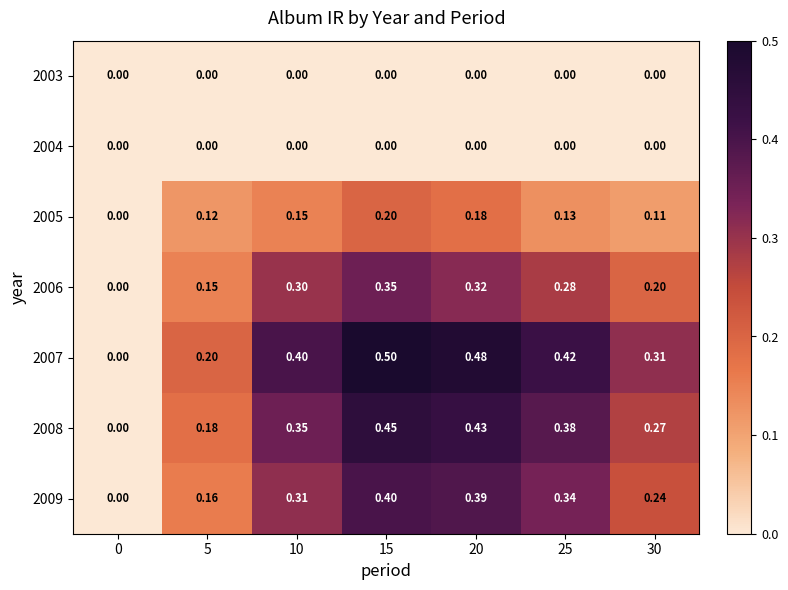

How many series are shown in this chart?

7